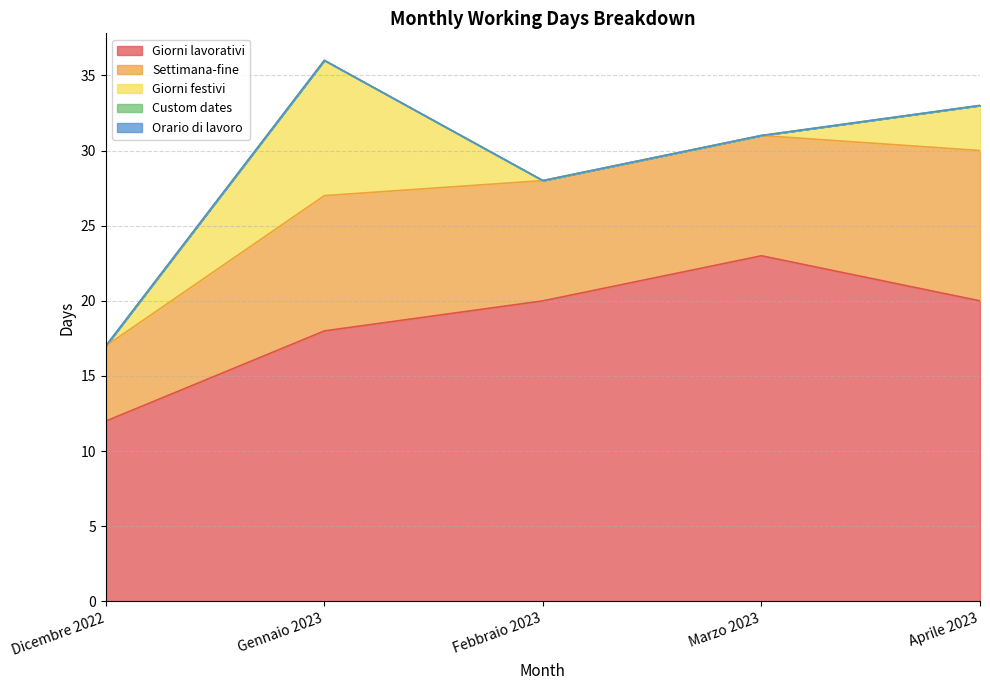

Does the chart display data point markers on the line(s)?

No